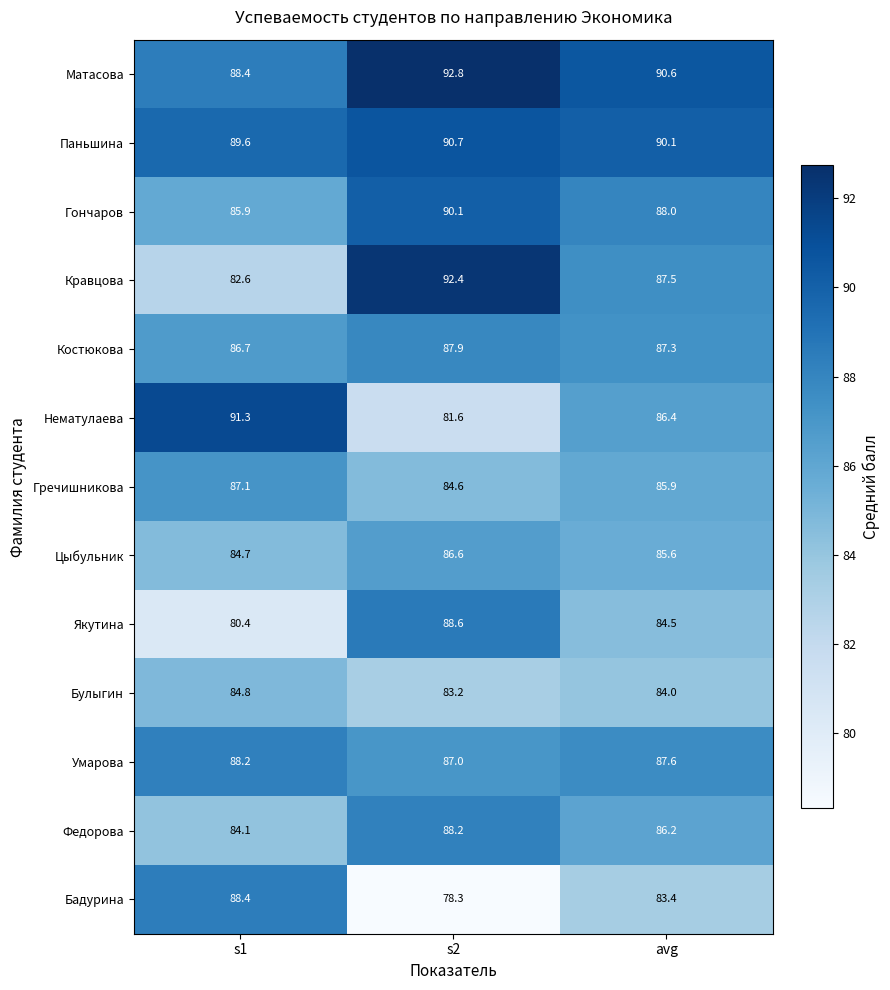

What is the smallest value displayed?

78.3